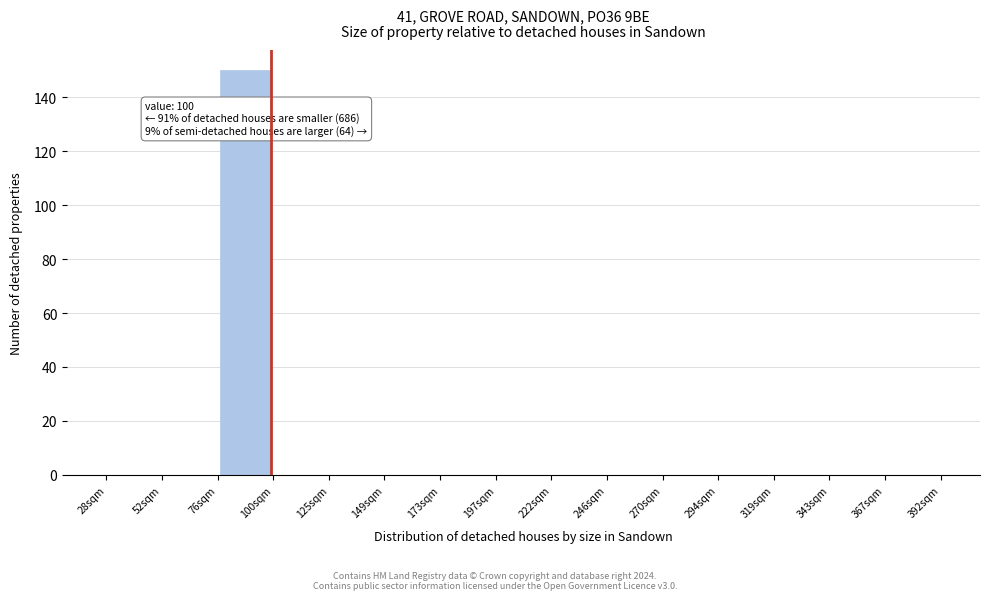

Over which range of the x-axis is the bar tallest?

75 to 100